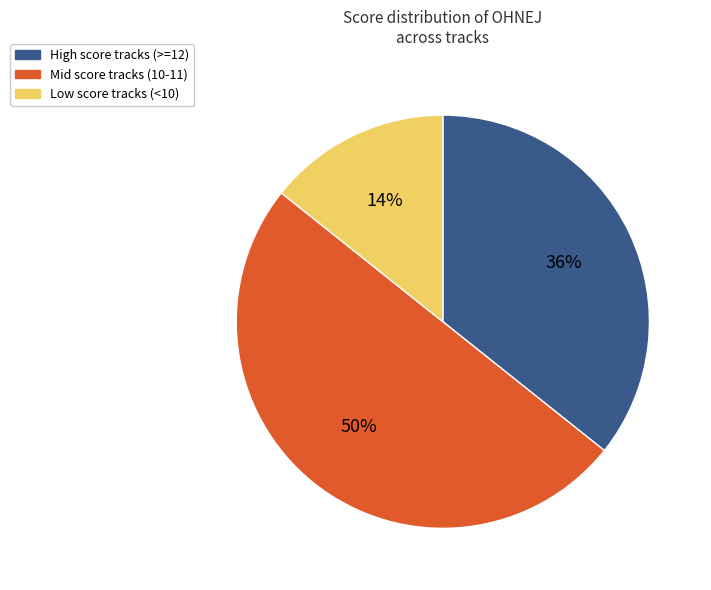

To the nearest percent, what is the difference between the largest and smallest slice percentages?

36%